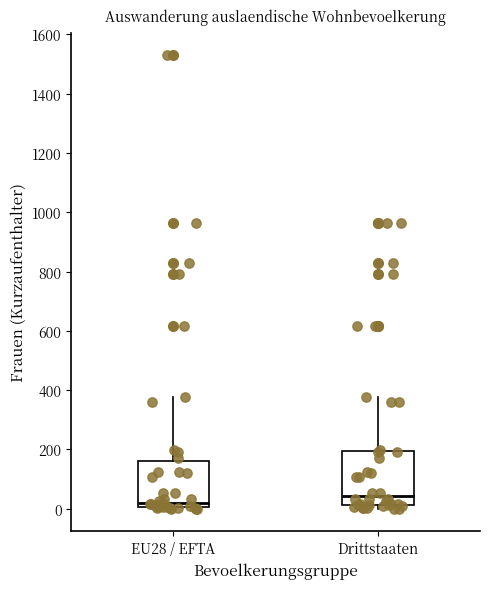

Reading left to right, read every box against the y-axis: the position of its median line, the range the box covers, and the ends of its whiskers. The values are not printed on the chart, so give them approximately, as read against the axis.

EU28 / EFTA: median 20, box 0 to 160, whiskers 0 to 380
Drittstaaten: median 40, box 20 to 200, whiskers 0 to 380